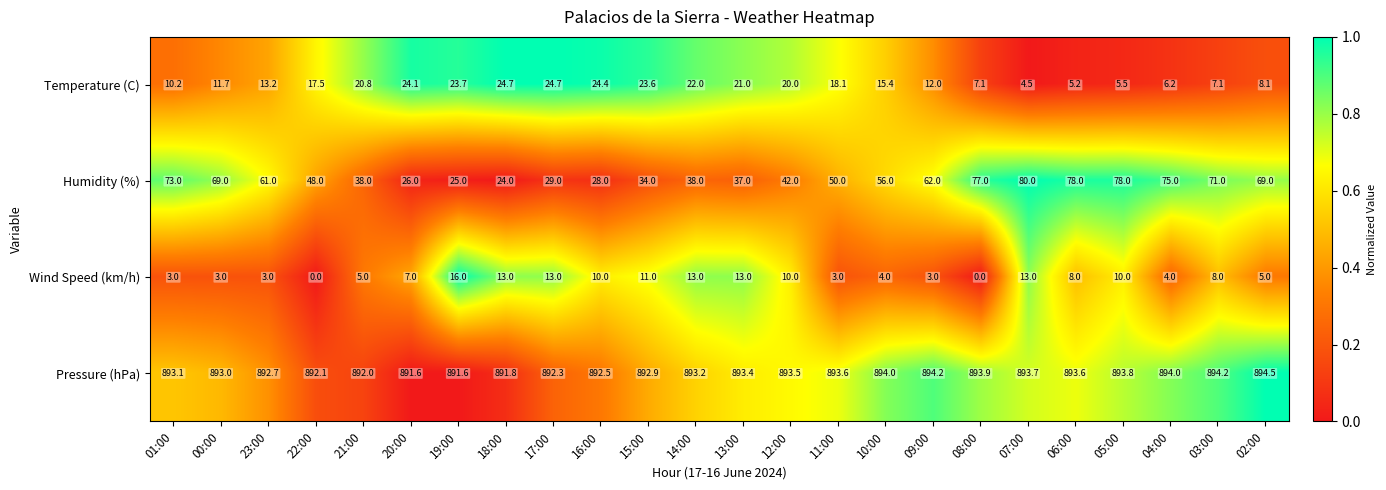

What is the difference between the Temperature (C) values at 04:00 and 00:00?

5.5